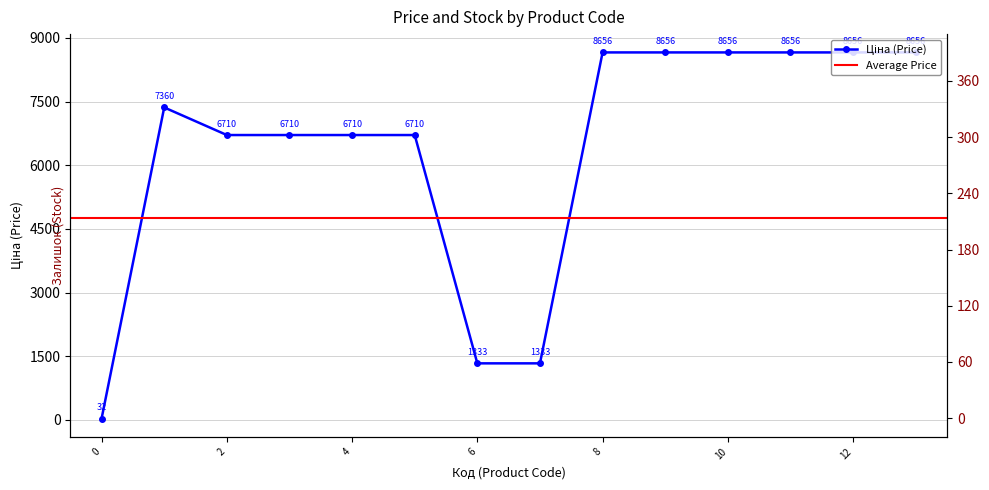

How many times do Залишок and Ціна cross each other?

1